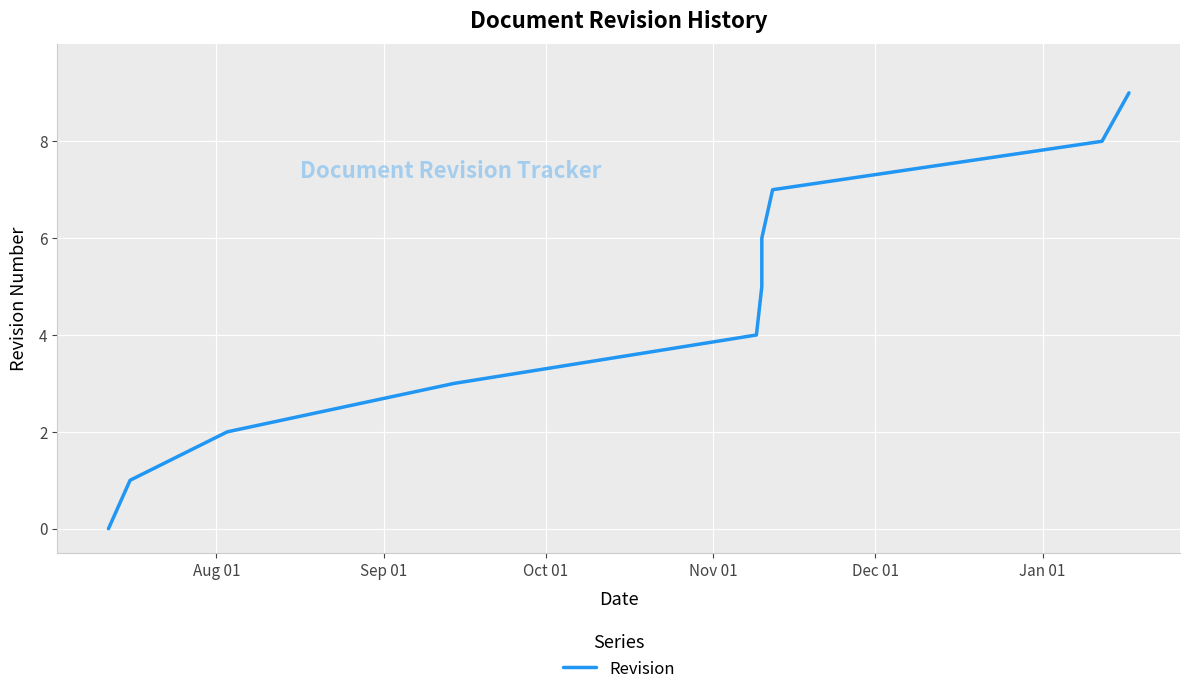

How many data points are above 5?

4